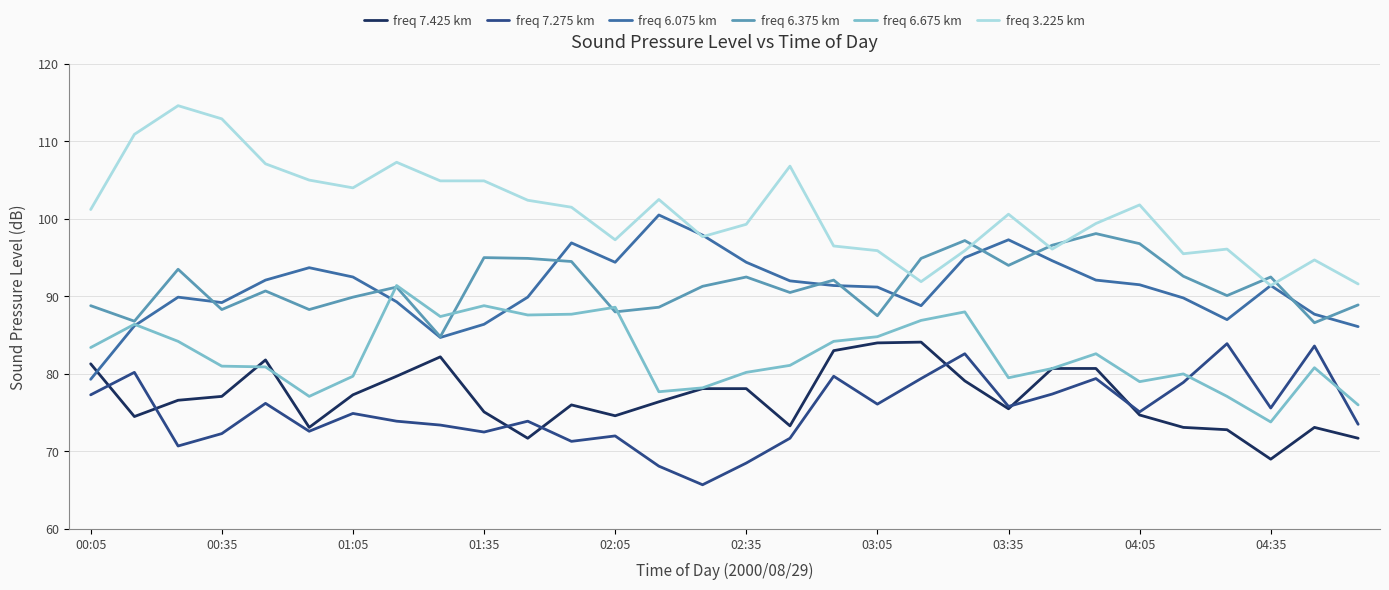

What is the greatest value displayed?

114.6